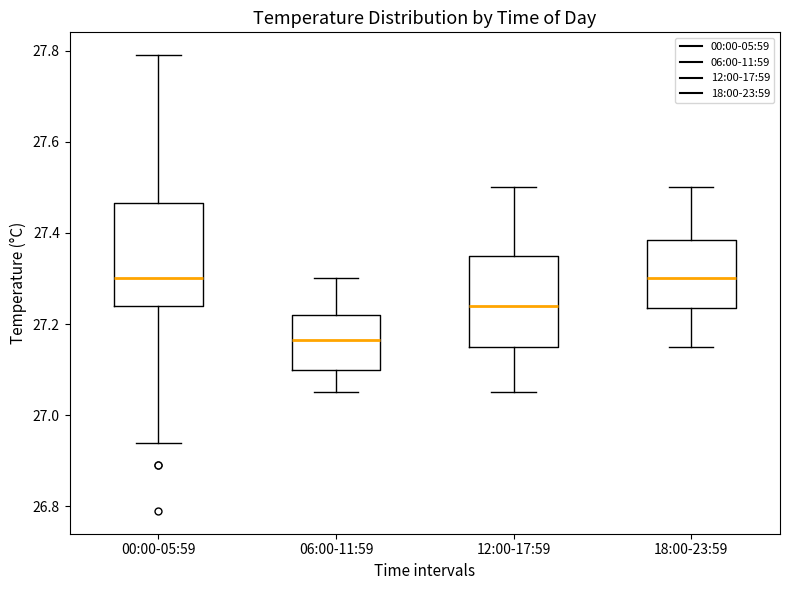

Reading left to right, transcribe this box plot: for each box, give where its median line is, the range the box spans, and where its two whiskers end, as read against the y-axis. The values are not printed on the chart, so give them approximately, as read against the axis.

00:00-05:59: median 27.30, box 27.24 to 27.46, whiskers 26.94 to 27.80
06:00-11:59: median 27.16, box 27.10 to 27.22, whiskers 27.06 to 27.30
12:00-17:59: median 27.24, box 27.16 to 27.36, whiskers 27.06 to 27.50
18:00-23:59: median 27.30, box 27.24 to 27.38, whiskers 27.16 to 27.50